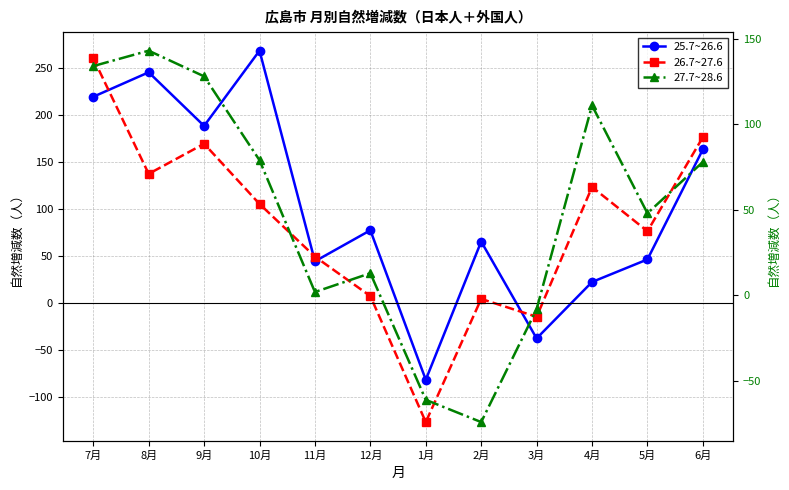

Reading right to left, transcribe all the data shown in this chart.

25.7~26.6: 6月=163	5月=46	4月=22	3月=-38	2月=65	1月=-82	12月=77	11月=44	10月=268	9月=188	8月=245	7月=219
26.7~27.6: 6月=176	5月=76	4月=123	3月=-15	2月=4	1月=-127	12月=7	11月=49	10月=105	9月=169	8月=137	7月=260
27.7~28.6: 6月=78	5月=48	4月=111	3月=-8	2月=-74	1月=-61	12月=13	11月=2	10月=79	9月=128	8月=143	7月=134